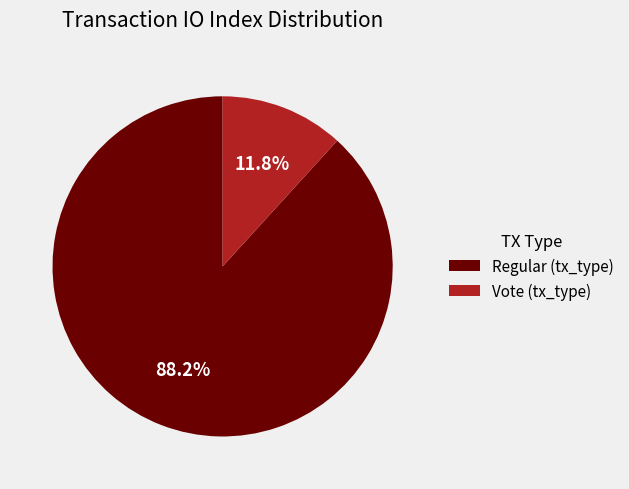

How many segments does this pie chart have?

2